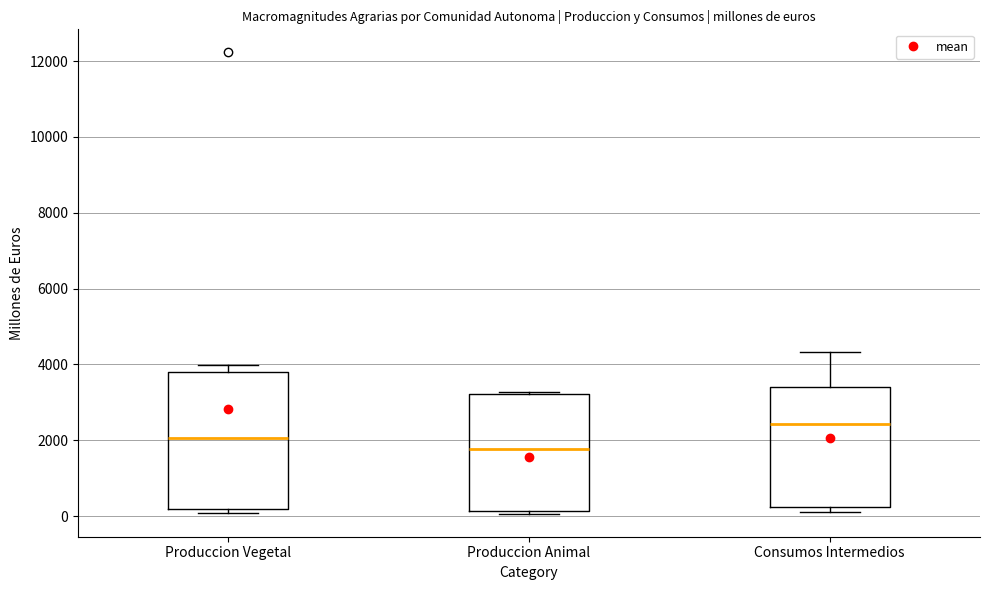

Where does the median line of the box for Consumos Intermedios sit on the y-axis? The values are not printed on the chart, so give them approximately, as read against the axis.

2400